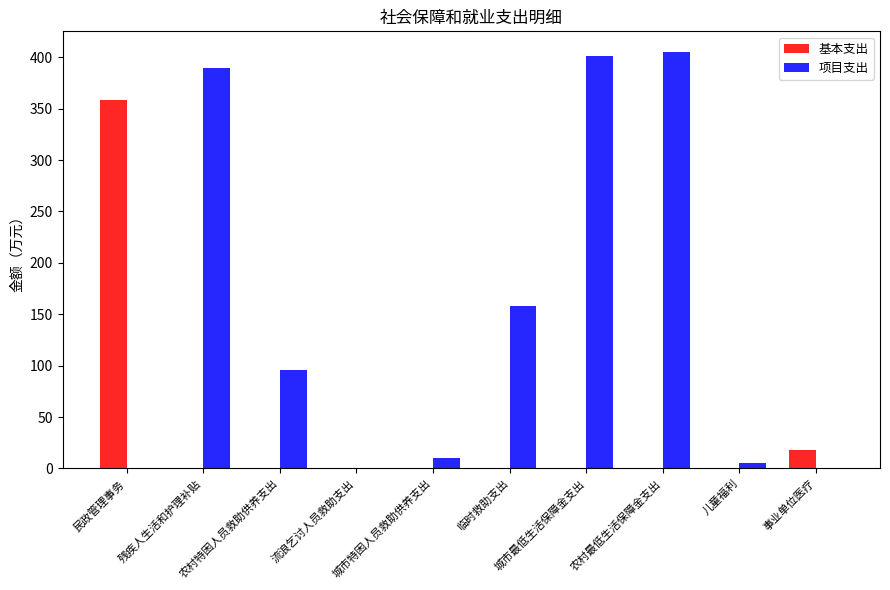

What is the spread (max minus min) of values at 临时救助支出?

157.8